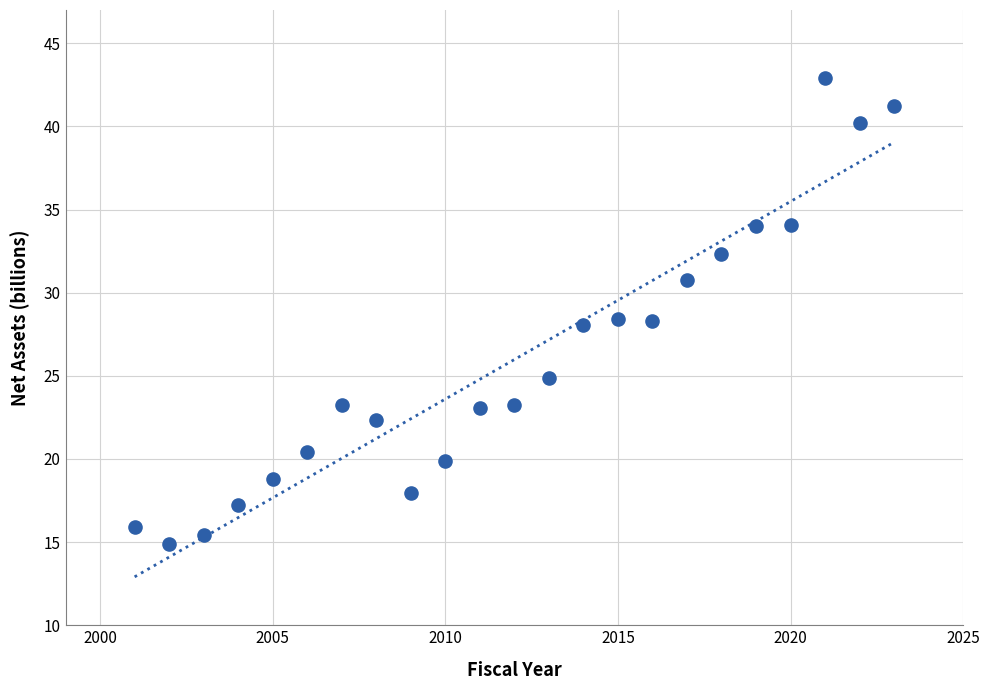

What is the range of Y values (max minus min)?

28.0